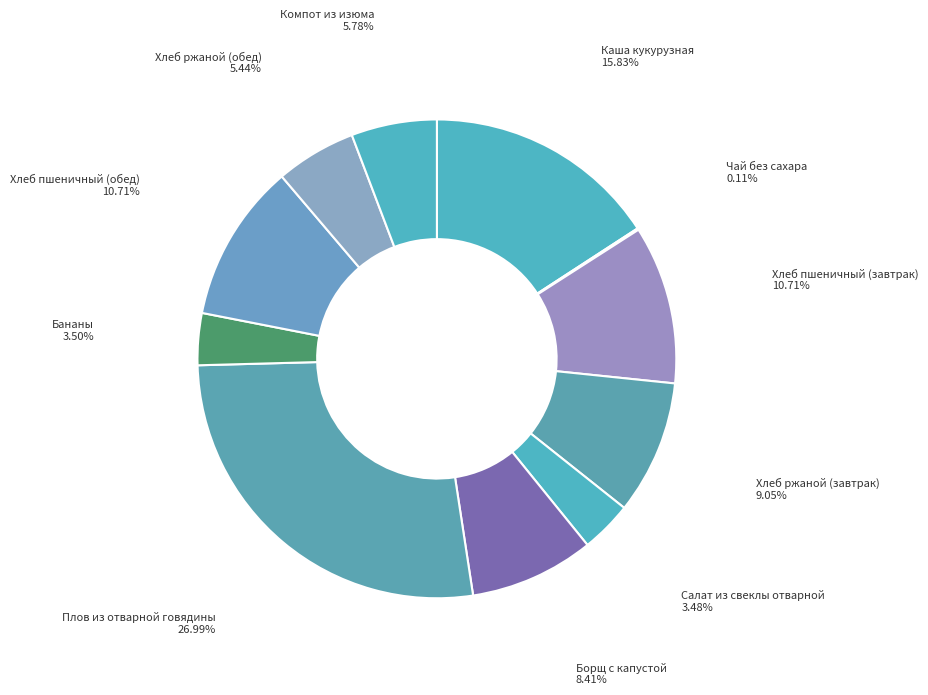

Is there a majority slice in this chart?

No